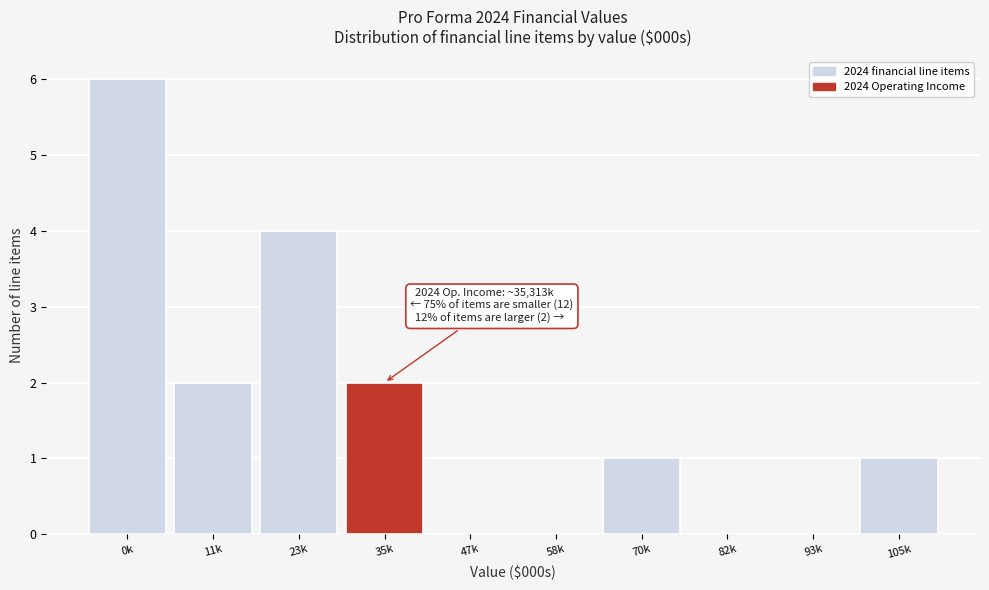

Reading left to right, list all the values displayed in this chart.

0k=6	11k=2	23k=4	35k=2	47k=0	58k=0	70k=1	82k=0	93k=0	105k=1